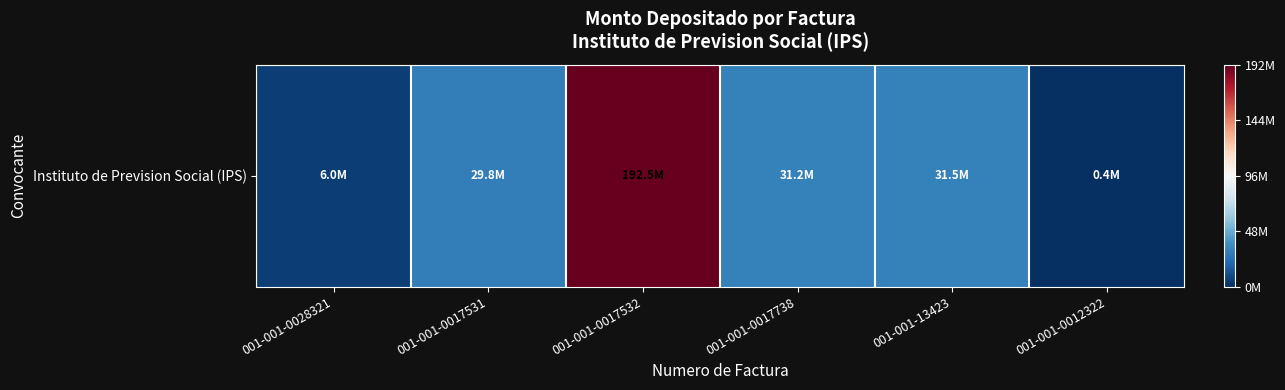

Reading left to right, transcribe all the data shown in this chart.

001-001-0028321=5964048	001-001-0017531=29758361	001-001-0017532=192460414	001-001-0017738=31218013	001-001-13423=31549773	001-001-0012322=448454